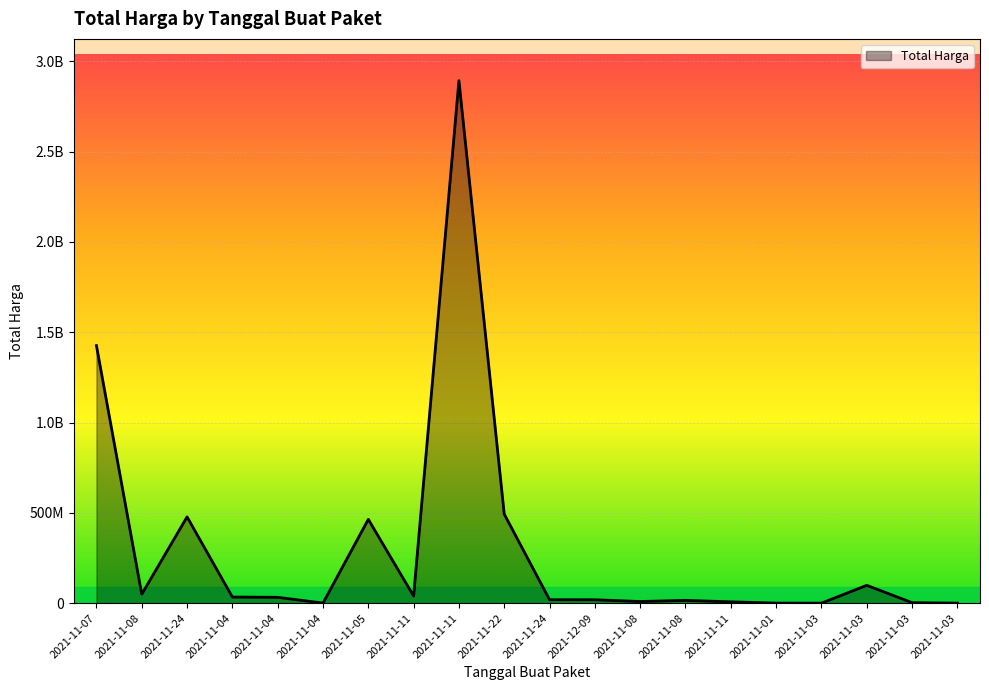

Is this an area chart (filled region under the line)?

Yes